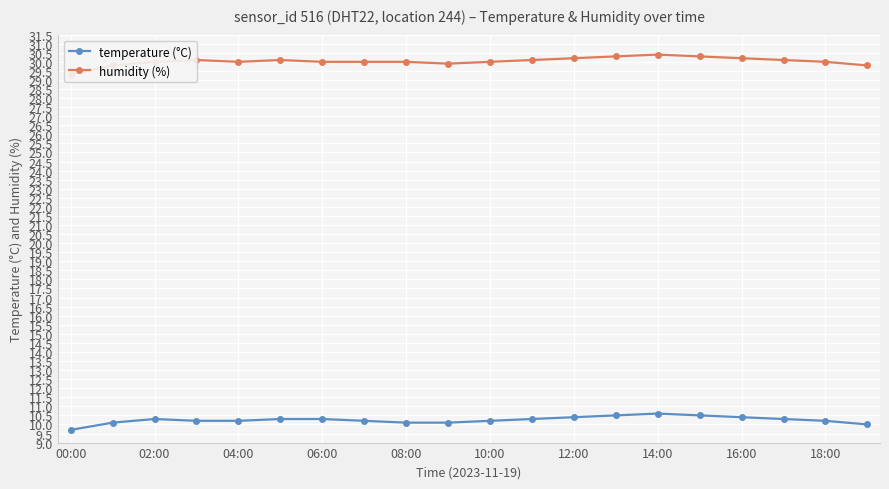

What is the minimum value for temperature (°C)?

9.7